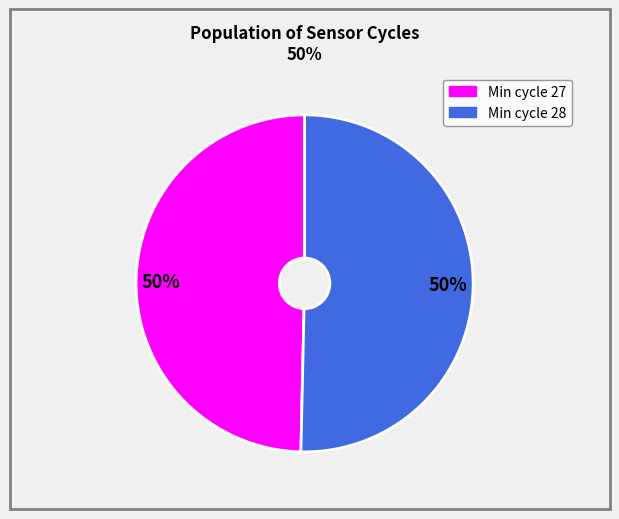

To the nearest percent, what is the average slice percentage?

50%